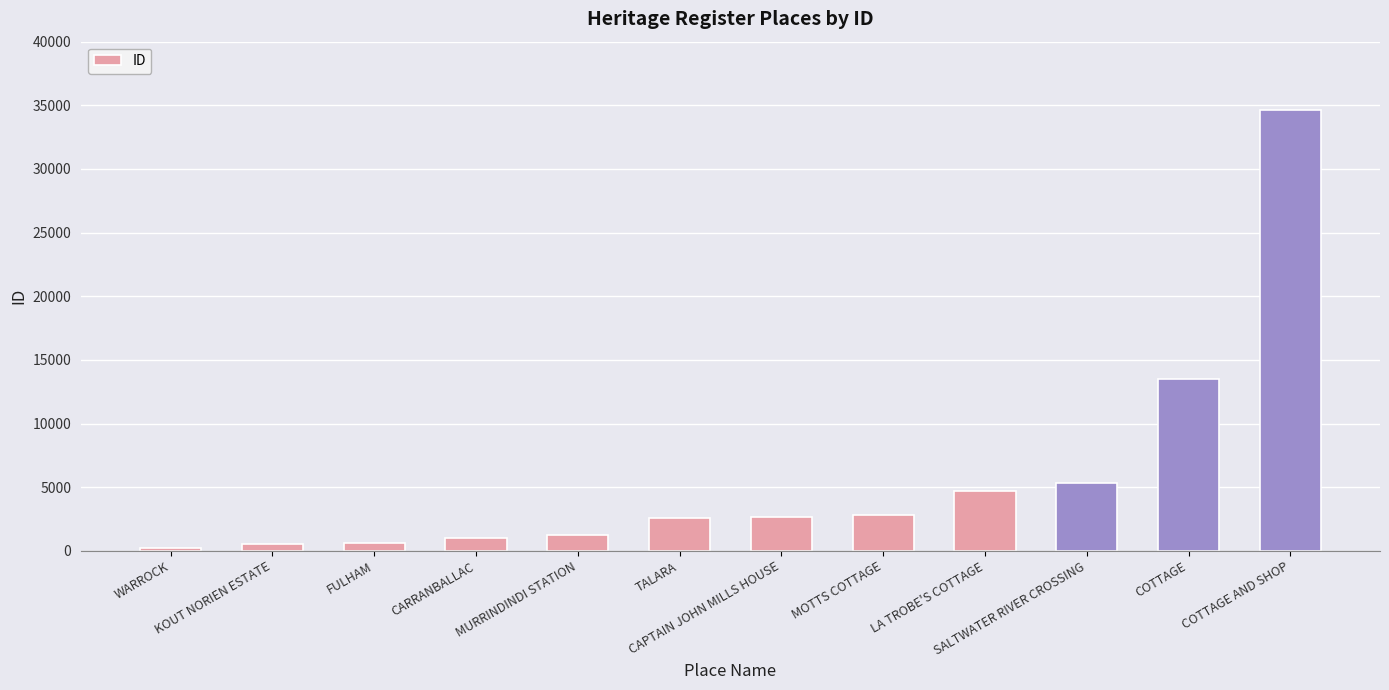

At which category does the chart reach its minimum across all series?

WARROCK